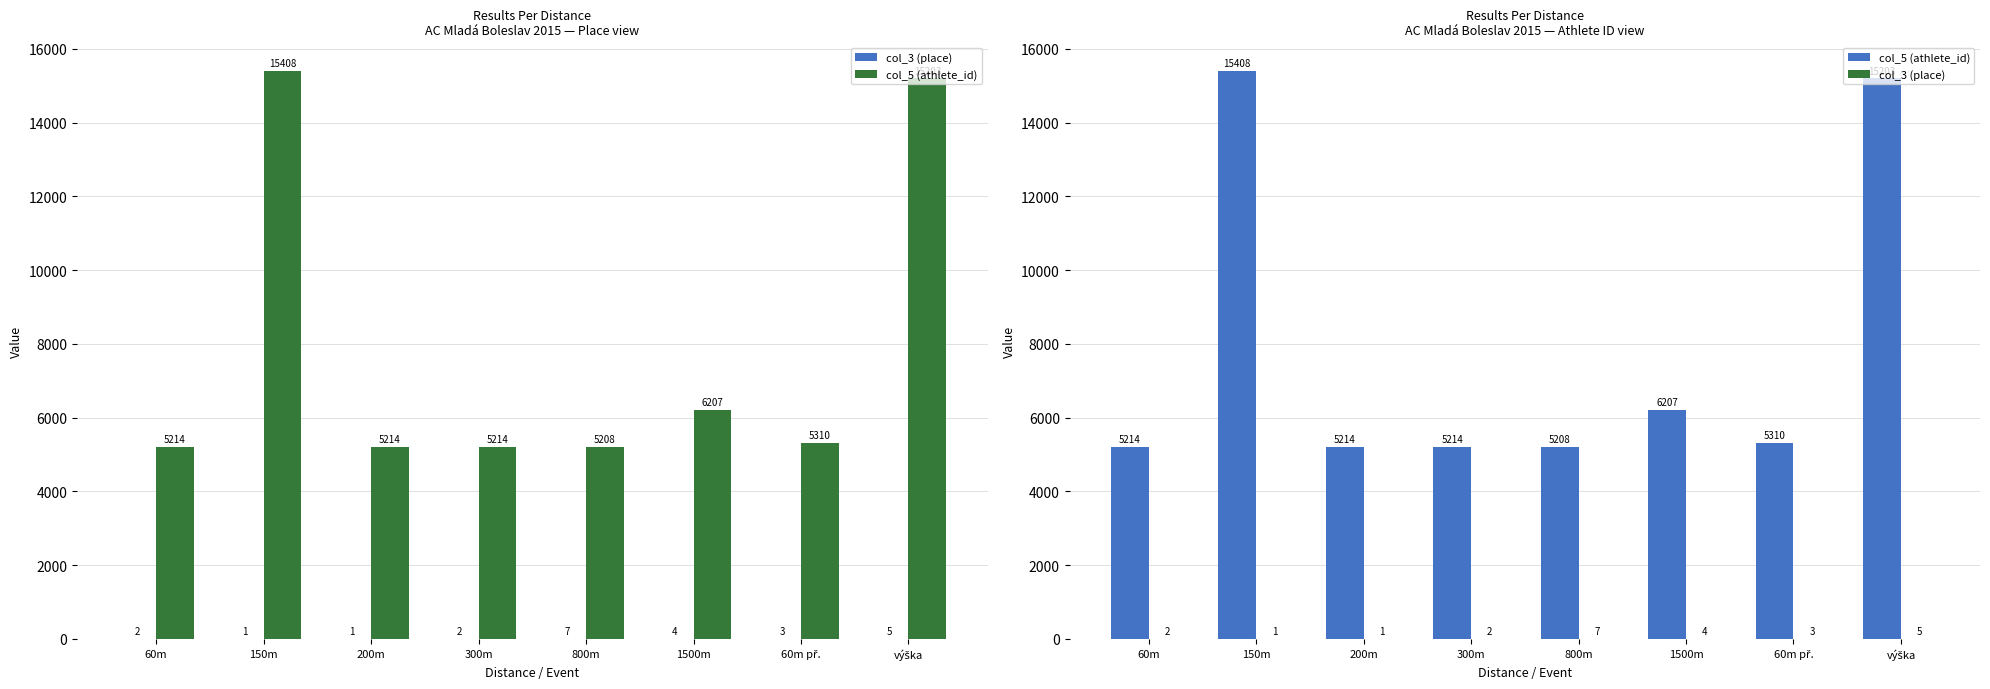

What is the minimum value for col_3 (place)?

1